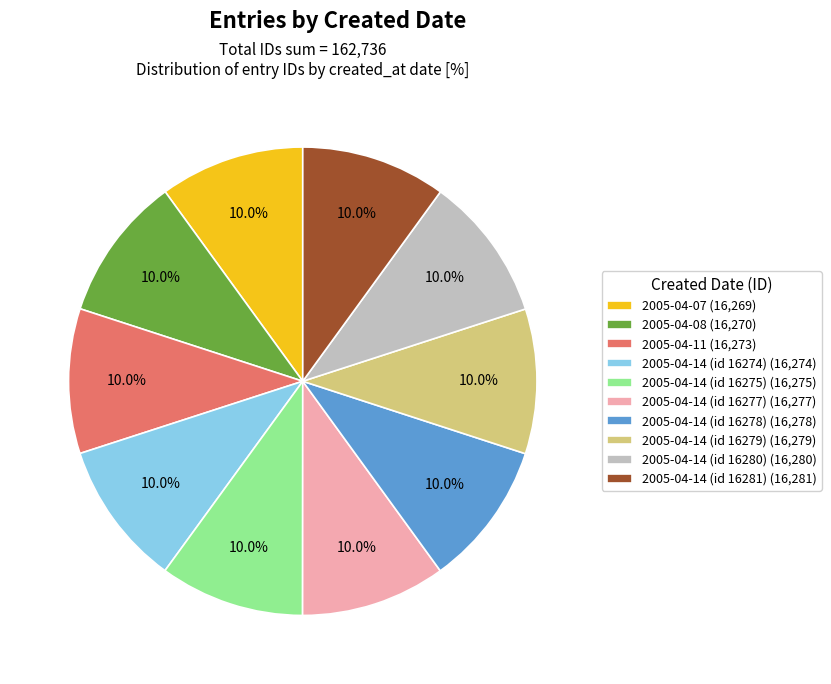

What is the total percentage of 2005-04-14 (id 16277) and 2005-04-14 (id 16278)?

20.0%